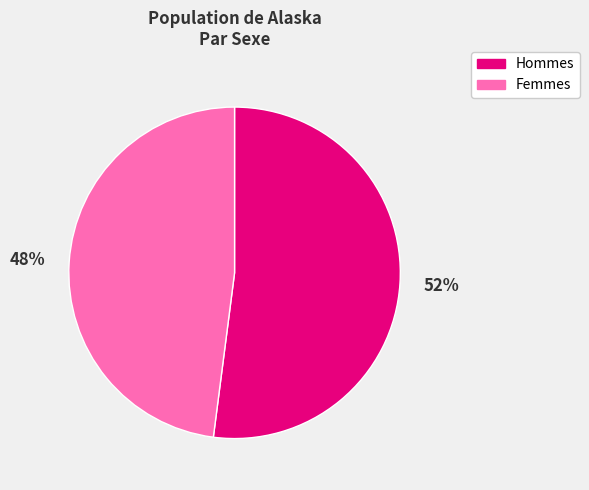

Is there any slice that represents more than half of the pie?

Yes